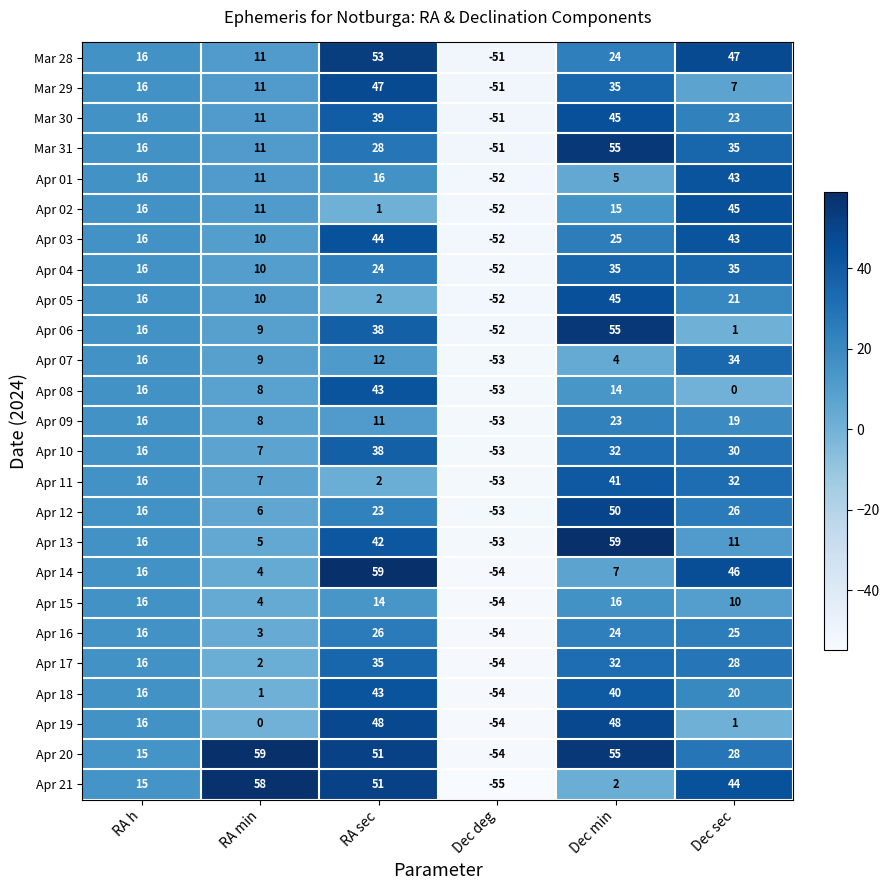

What is the difference between the Mar 29 values at RA min and Dec min?

24